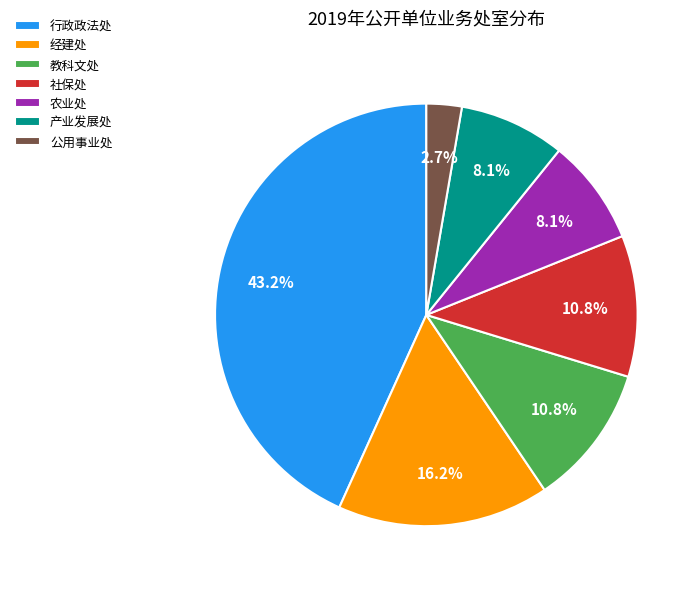

Is there any slice that represents more than half of the pie?

No